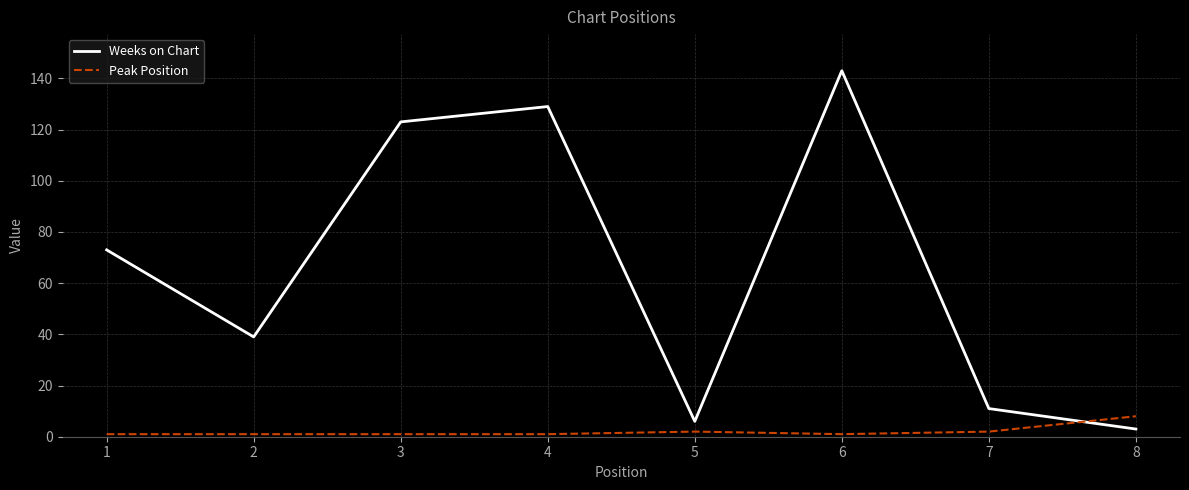

True or false: Weeks on Chart and Peak Position intersect in this chart.

True